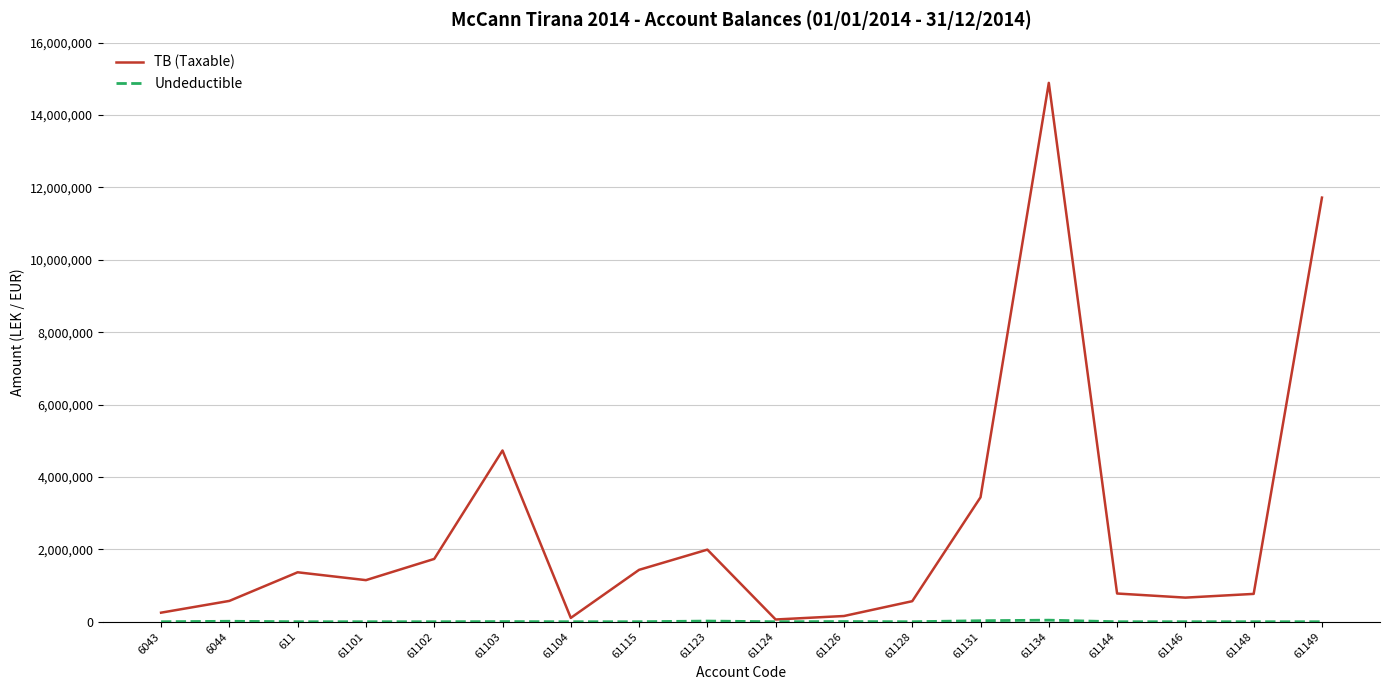

What is the total value across all series at 6044?

588118.9